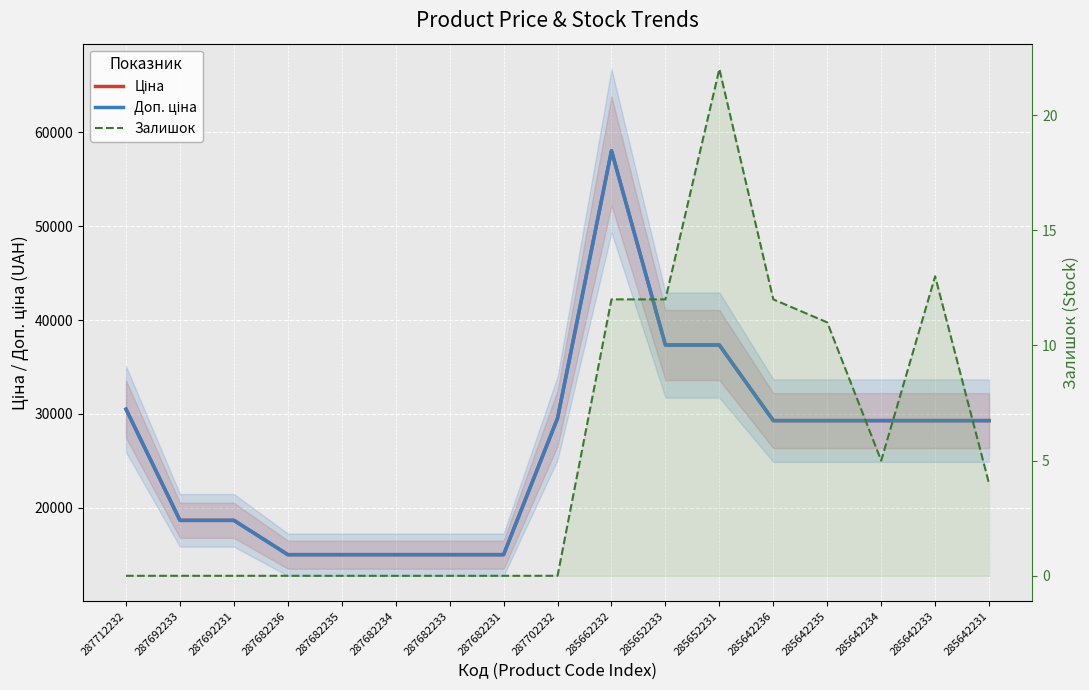

Reading left to right, what are all the values shown in this chart?

Ціна: 30512.3	18671.5	18671.5	15019.2	15019.2	15019.2	15019.2	15019.2	29548.9	58037.0	37343.0	37343.0	29294.9	29294.9	29294.9	29294.9	29294.9
Доп. ціна: 30512.3	18671.5	18671.5	15019.2	15019.2	15019.2	15019.2	15019.2	29548.9	58037.0	37343.0	37343.0	29294.9	29294.9	29294.9	29294.9	29294.9
Залишок: 0.0	0.0	0.0	0.0	0.0	0.0	0.0	0.0	0.0	12.0	12.0	22.0	12.0	11.0	5.0	13.0	4.0